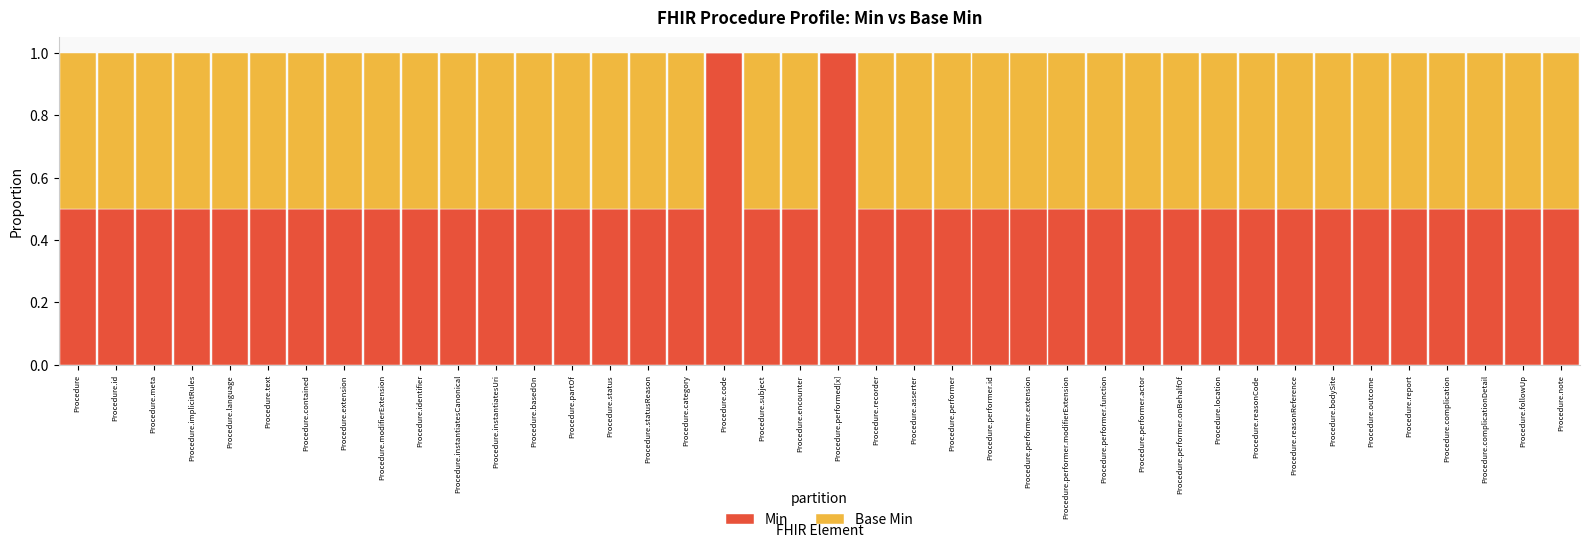

Is it true that Min equals 0.5 at Procedure.performer.id?

True